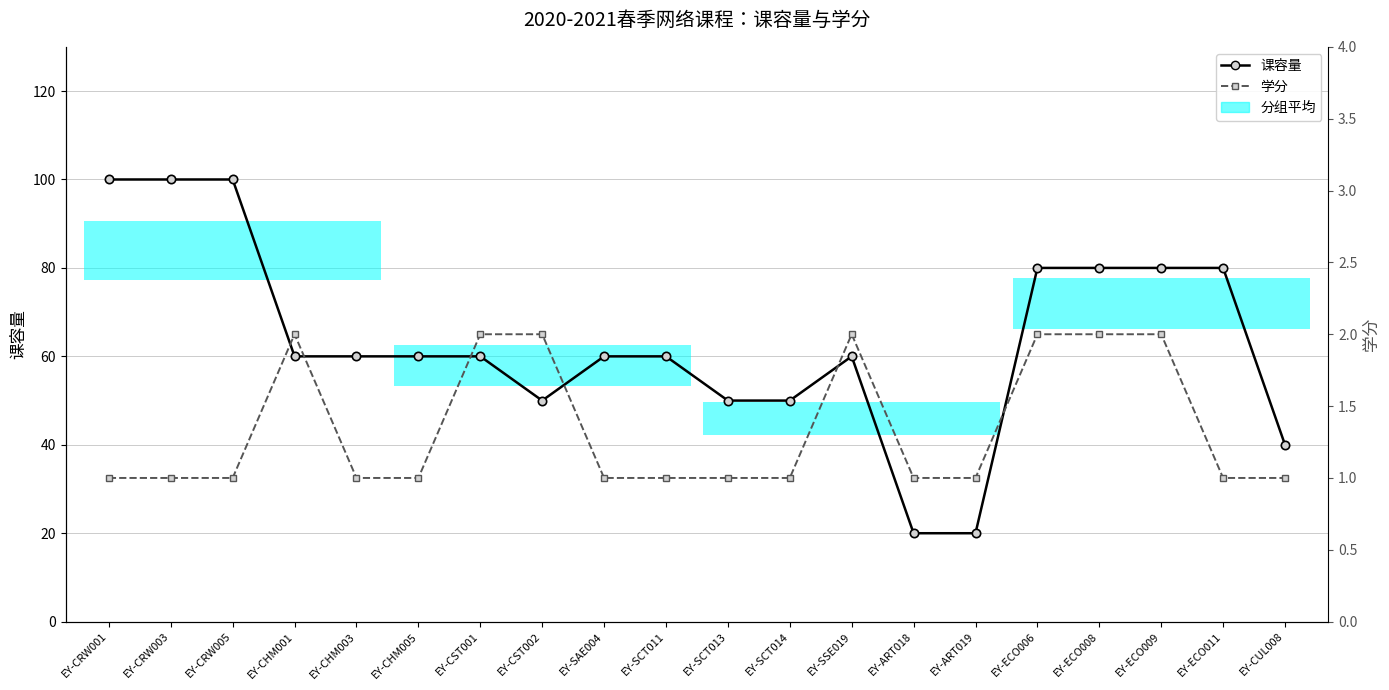

Reading left to right, transcribe all the data shown in this chart.

课容量: EY-CRW001=100	EY-CRW003=100	EY-CRW005=100	EY-CHM001=60	EY-CHM003=60	EY-CHM005=60	EY-CST001=60	EY-CST002=50	EY-SAE004=60	EY-SCT011=60	EY-SCT013=50	EY-SCT014=50	EY-SSE019=60	EY-ART018=20	EY-ART019=20	EY-ECO006=80	EY-ECO008=80	EY-ECO009=80	EY-ECO011=80	EY-CUL008=40
学分: EY-CRW001=1	EY-CRW003=1	EY-CRW005=1	EY-CHM001=2	EY-CHM003=1	EY-CHM005=1	EY-CST001=2	EY-CST002=2	EY-SAE004=1	EY-SCT011=1	EY-SCT013=1	EY-SCT014=1	EY-SSE019=2	EY-ART018=1	EY-ART019=1	EY-ECO006=2	EY-ECO008=2	EY-ECO009=2	EY-ECO011=1	EY-CUL008=1